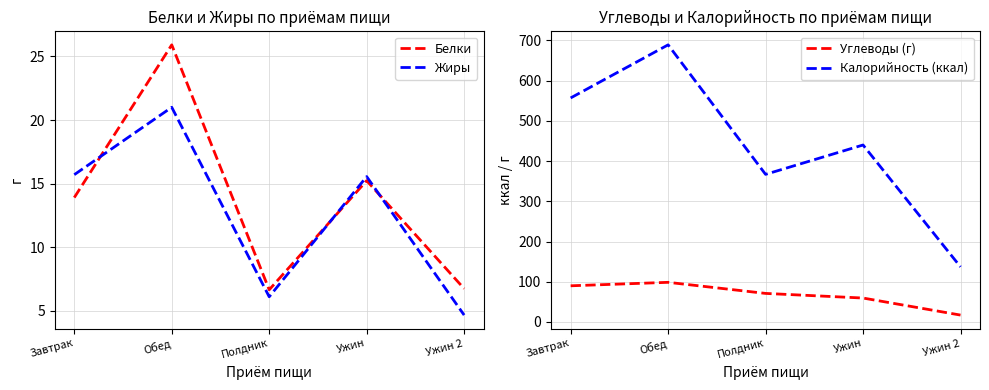

What is the difference between the Углеводы (г) values at Завтрак and Ужин?

30.4